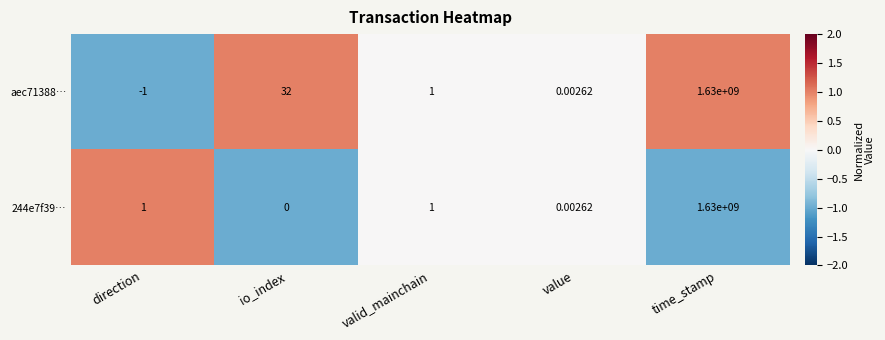

What is the maximum value shown in the chart?

1630000000.0